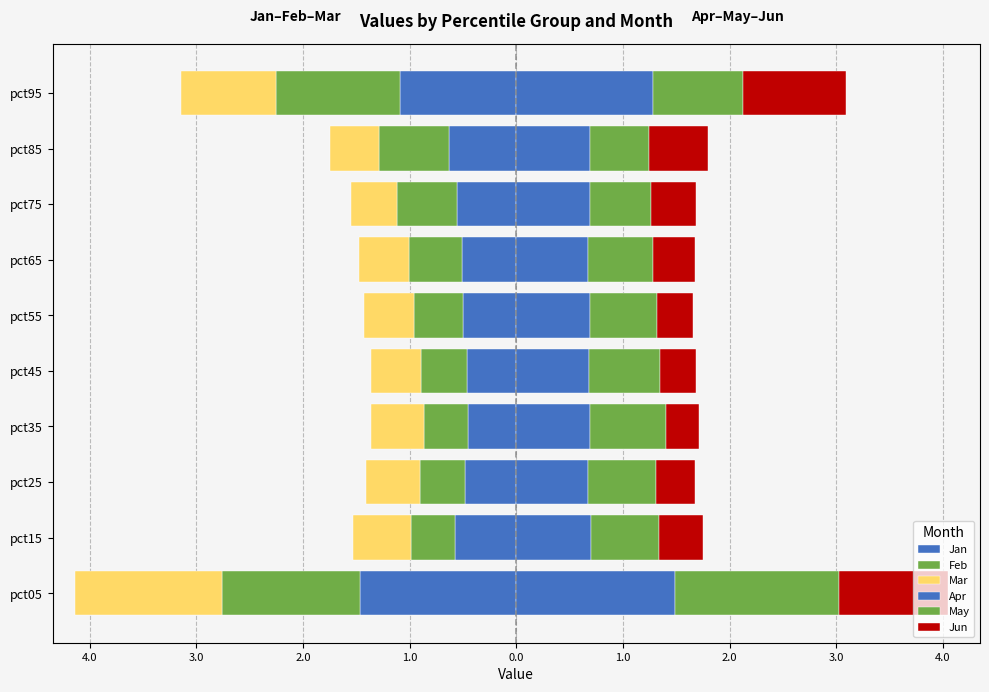

Reading left to right, extract all data points from this chart.

Jan: -1.5	-0.6	-0.5	-0.5	-0.5	-0.5	-0.5	-0.6	-0.6	-1.1
Feb: -1.3	-0.4	-0.4	-0.4	-0.4	-0.5	-0.5	-0.6	-0.7	-1.2
Mar: -1.4	-0.5	-0.5	-0.5	-0.5	-0.5	-0.5	-0.4	-0.5	-0.9
Apr: 1.5	0.7	0.7	0.7	0.7	0.7	0.7	0.7	0.7	1.3
May: 1.5	0.6	0.6	0.7	0.7	0.6	0.6	0.6	0.6	0.8
Jun: 1.0	0.4	0.4	0.3	0.3	0.3	0.4	0.4	0.6	1.0